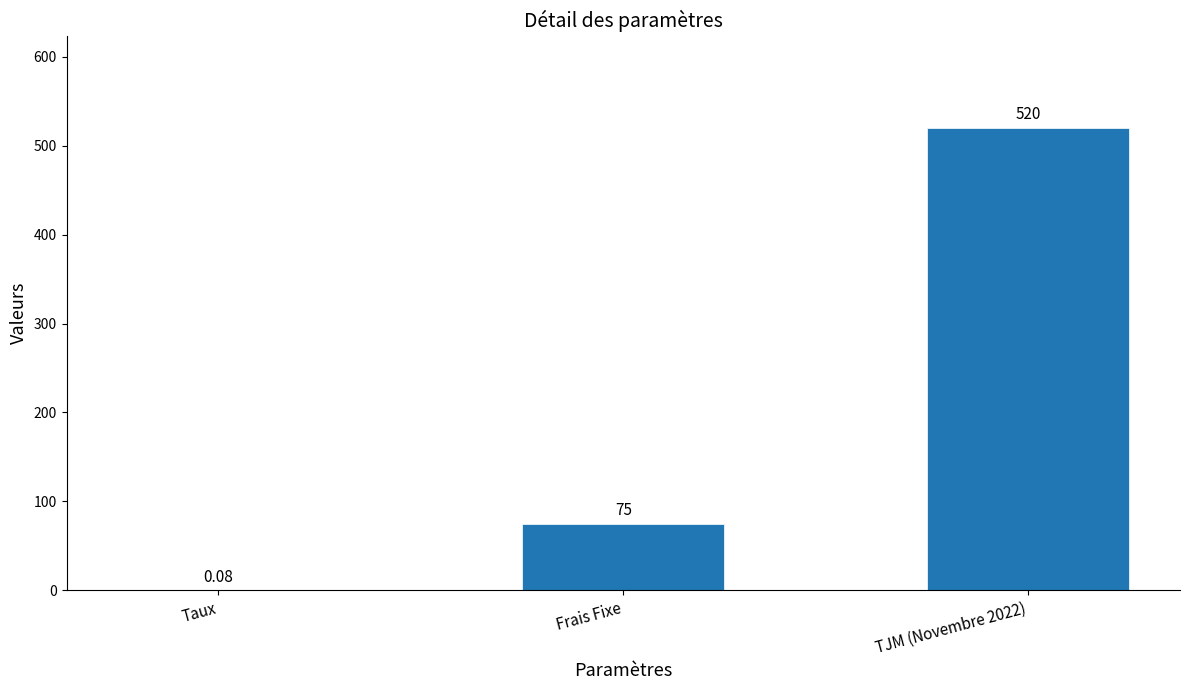

At which label is the value closest to 260?

Frais Fixe